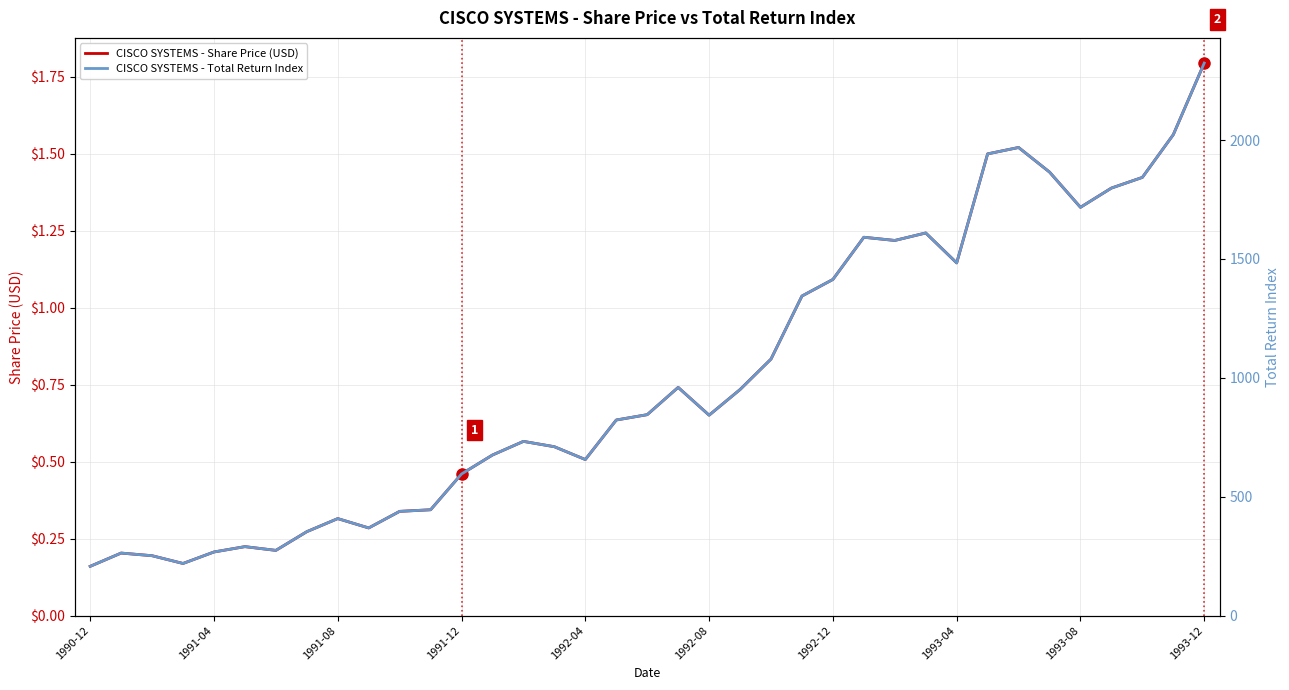

At which label does CISCO SYSTEMS - Share Price (USD) reach its peak?

1993-12